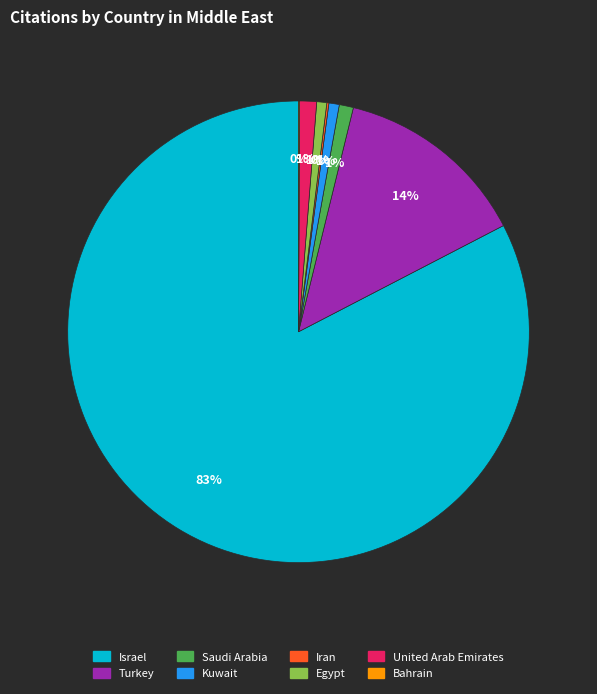

To the nearest percent, what is the average slice percentage?

12%